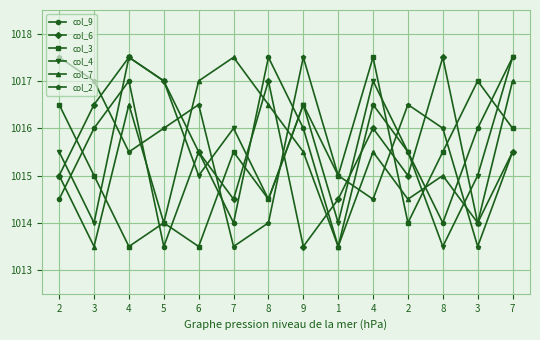

Is this an area chart (filled region under the line)?

No